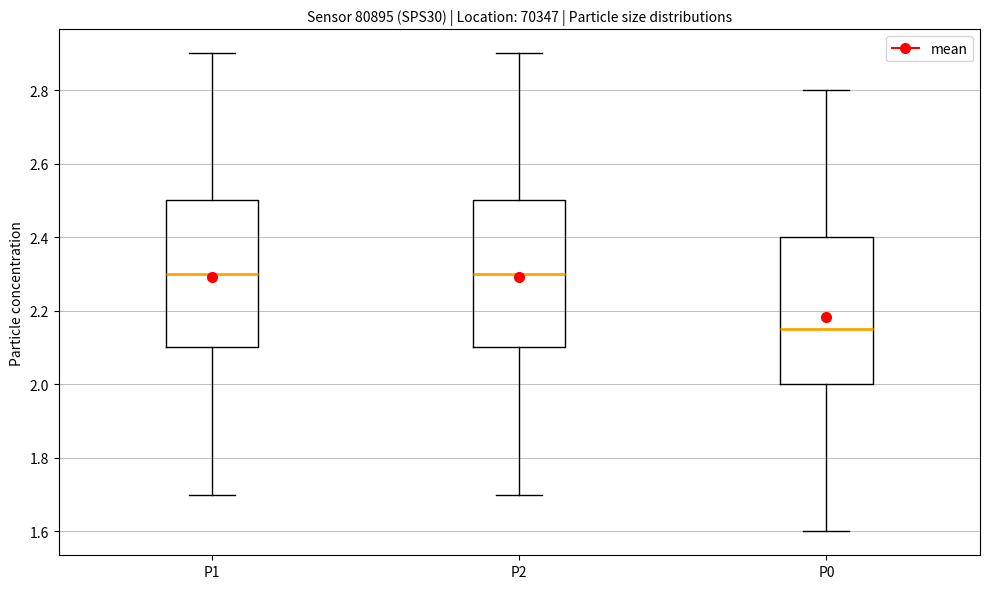

Which box has the lowest median line?

P0